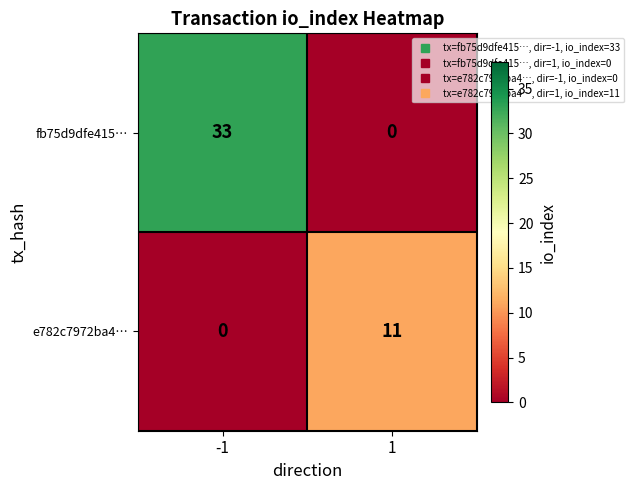

Which series has the largest total across all categories?

fb75d9dfe415…